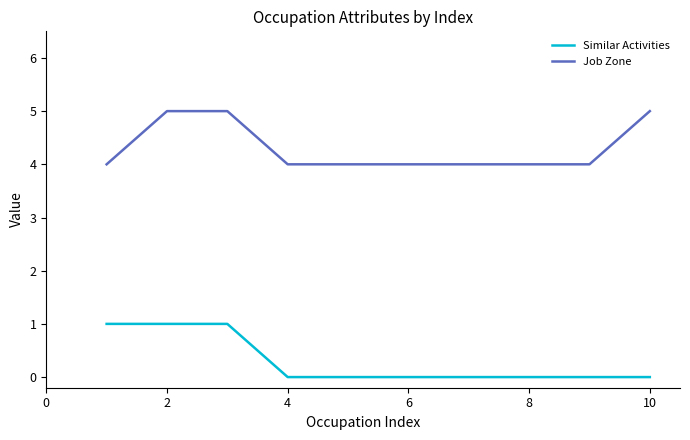

True or false: Job Zone and Similar Activities cross at least once.

False